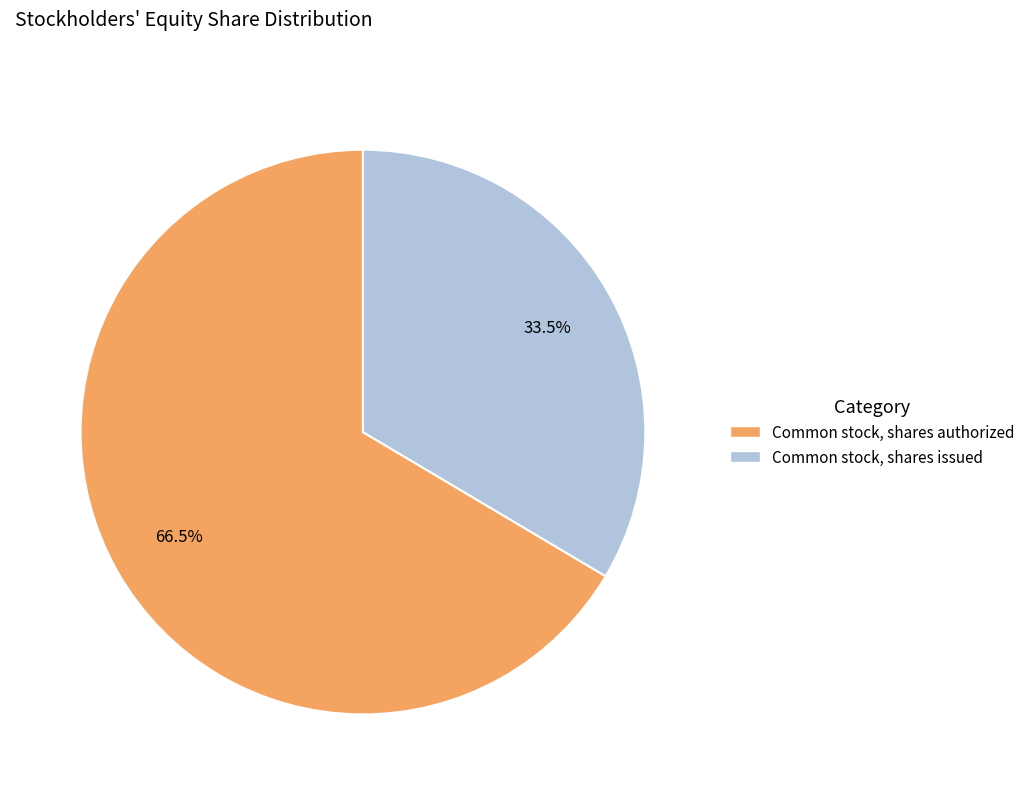

Is Common stock, shares issued the majority of the pie?

No